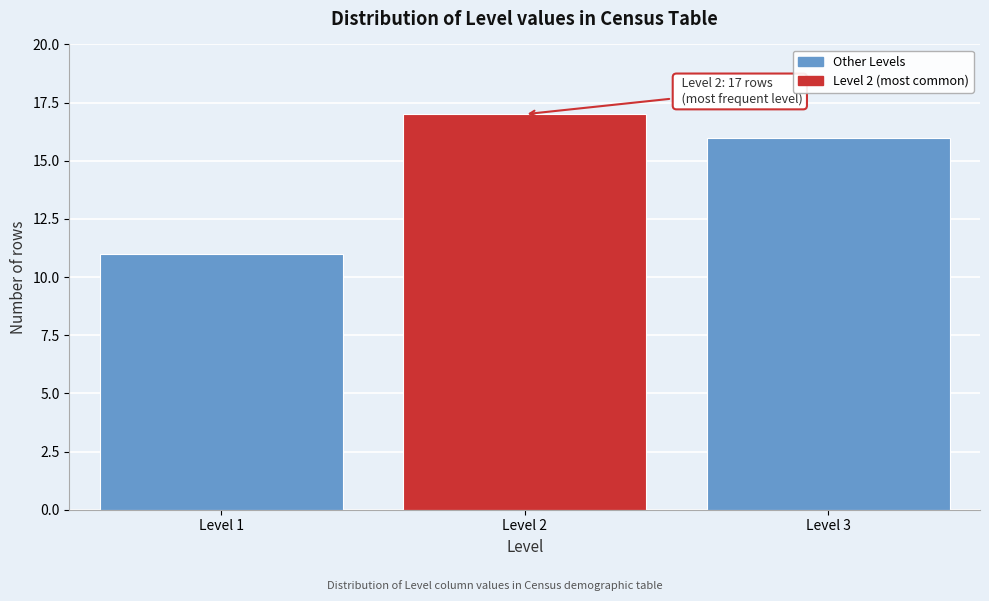

Reading left to right, transcribe all the data shown in this chart.

Level 1=11	Level 2=17	Level 3=16